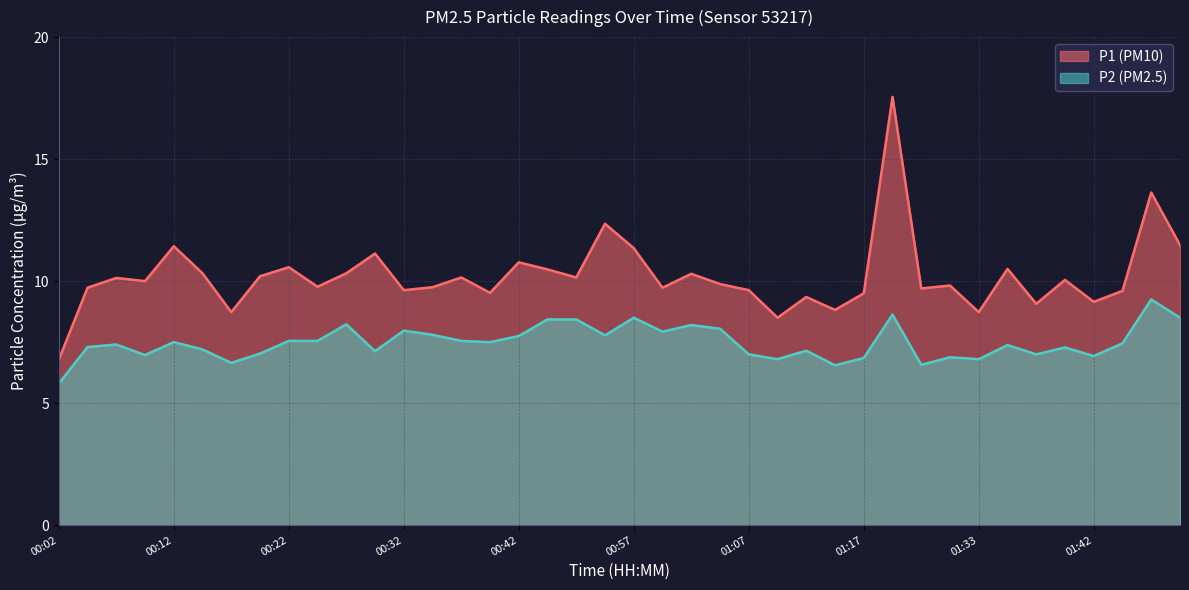

The value of P2 at 01:03 is 8.2. True or false?

True